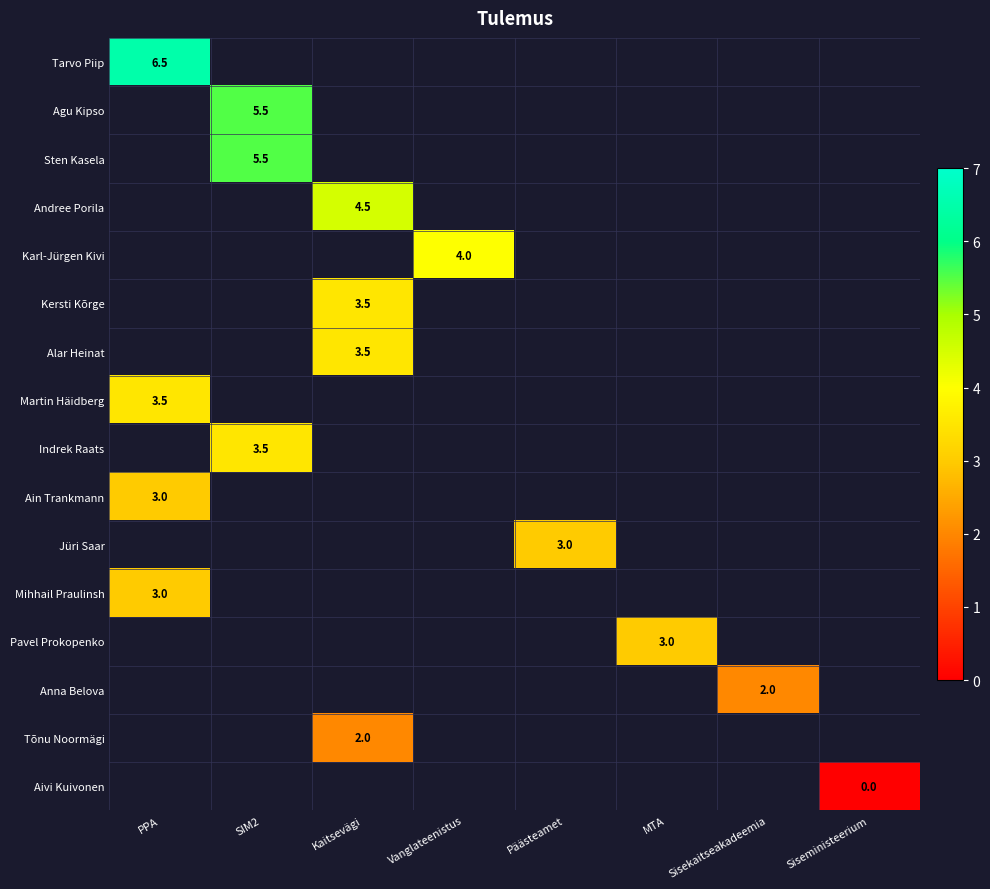

At which category does the chart reach its minimum across all series?

Siseministeerium